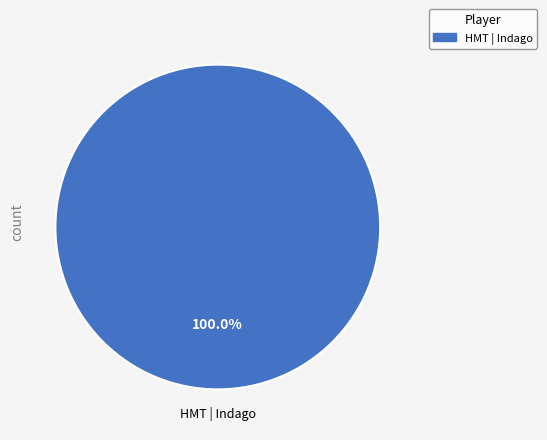

Does any single category account for the majority?

Yes